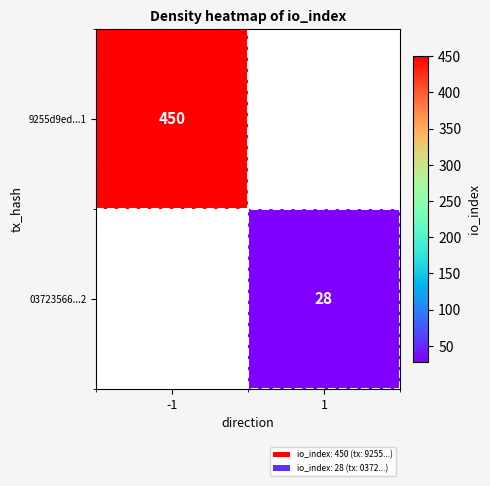

How many categories are shown in the chart?

2